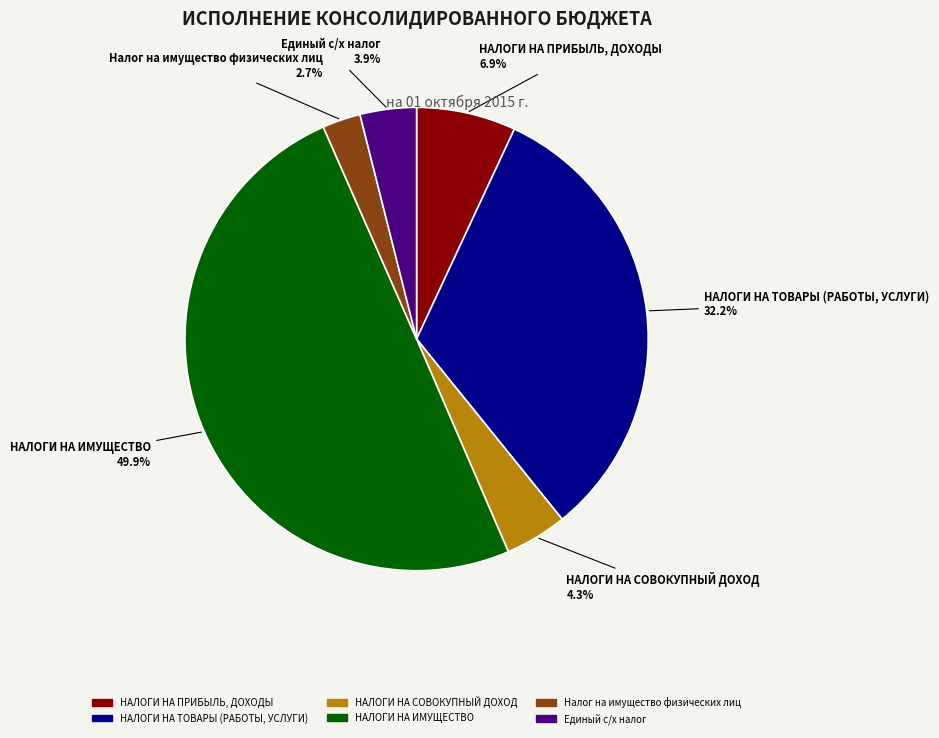

What percentage is NOT represented by НАЛОГИ НА ИМУЩЕСТВО?

50.1%